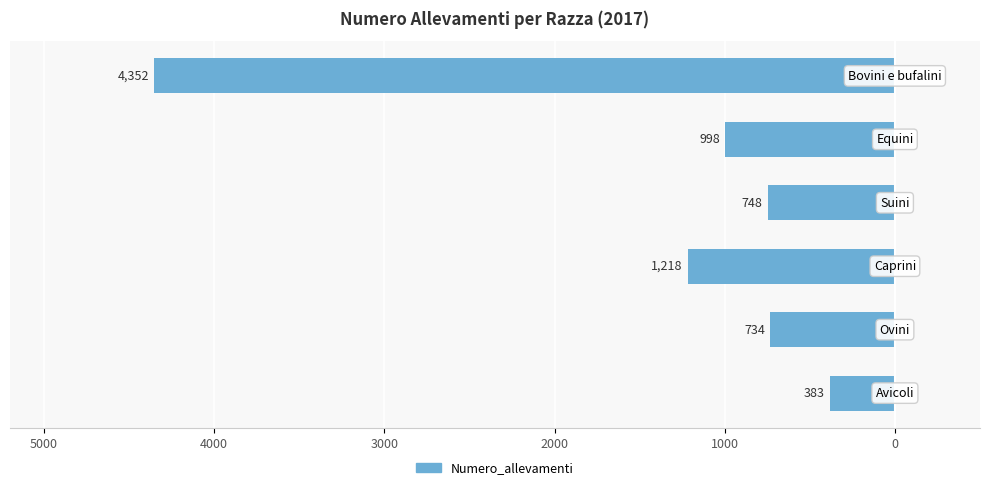

Are the bars horizontal?

Yes